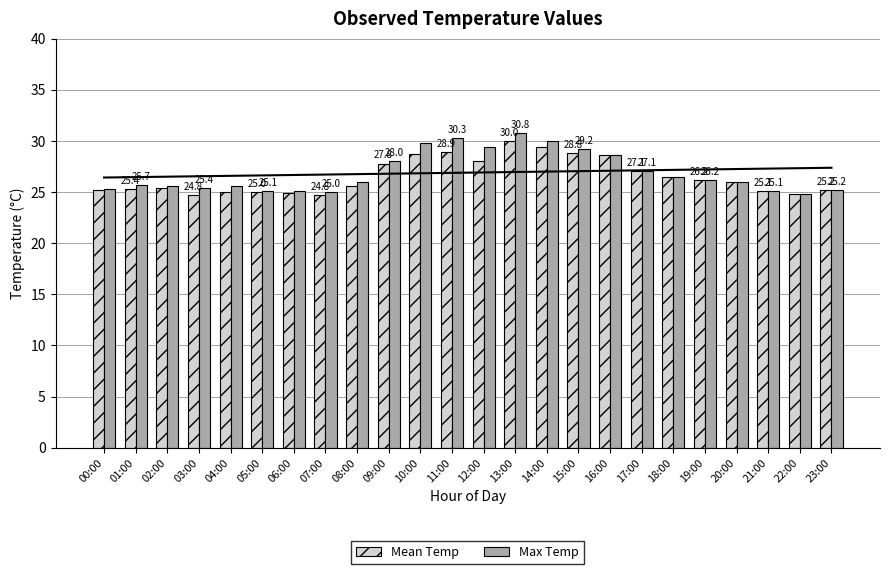

Rank the series by their maximum value, from lowest to highest.

Mean Temp, Max Temp